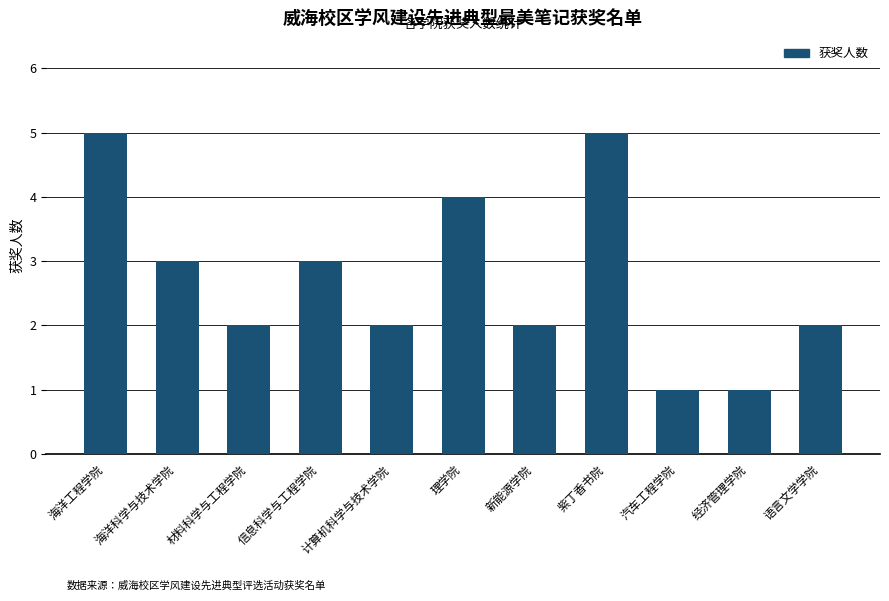

What value does the data have at 理学院?

4